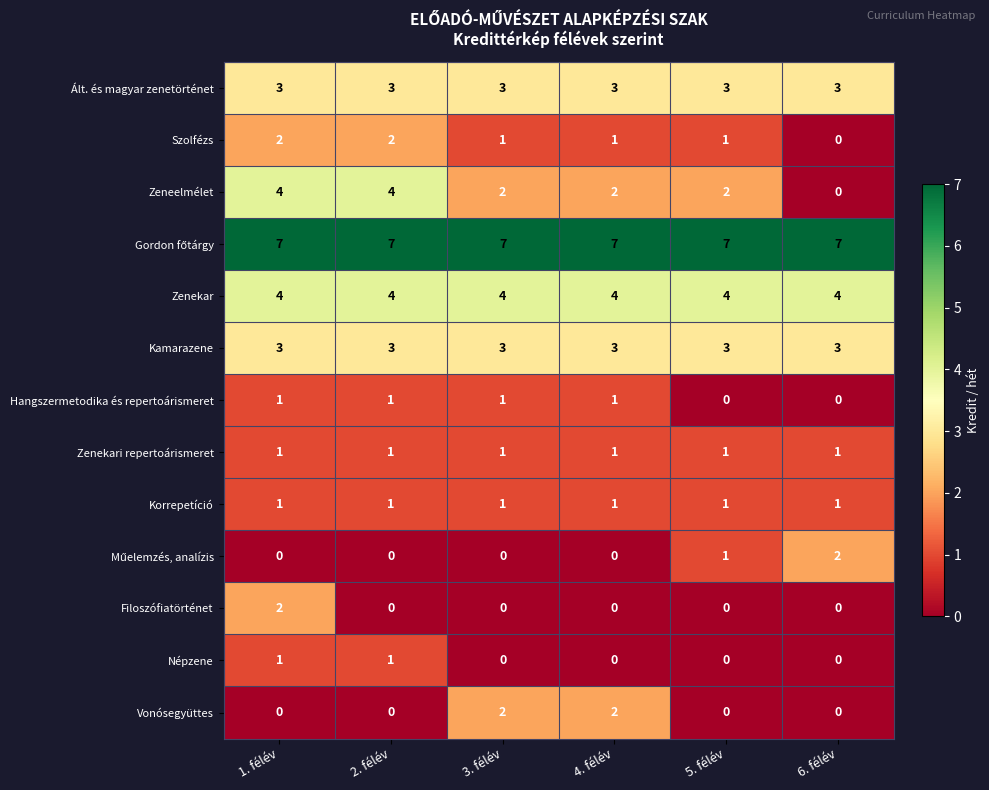

What is the approximate value of Zeneelmélet at 2. félév?

4